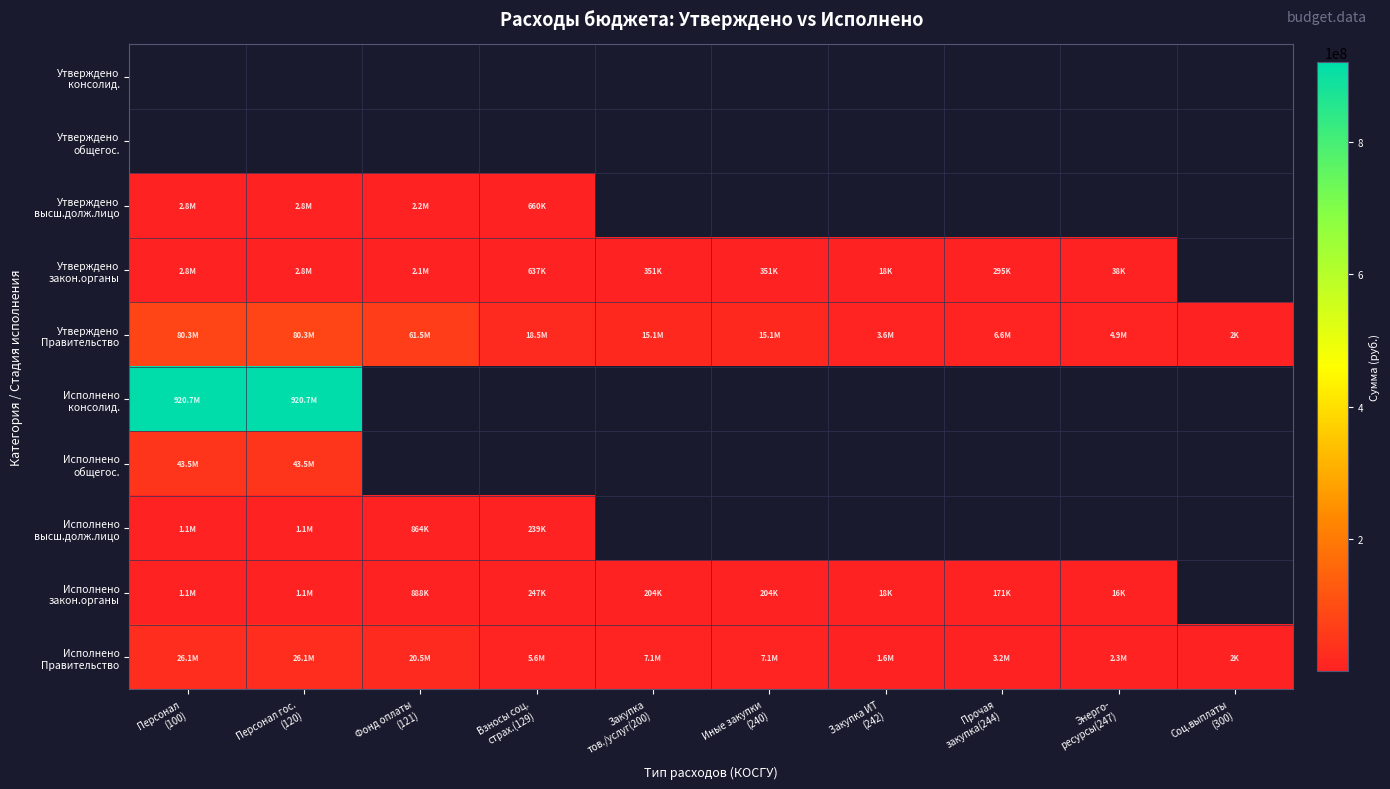

Read the Исполнено Правительство value at Фонд оплаты (121).

20463177.3